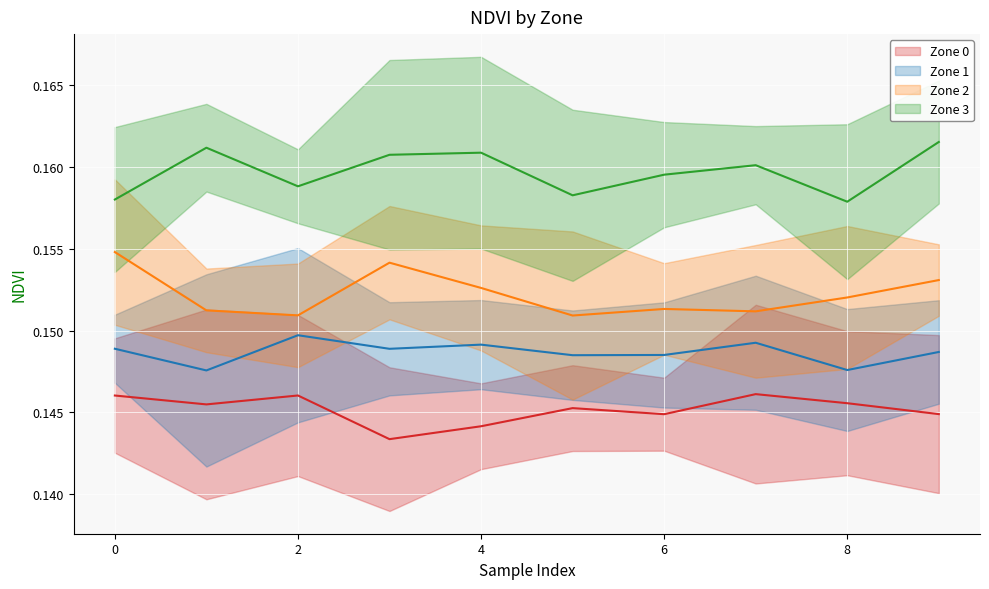

Where is the first local minimum for Zone 0?

1